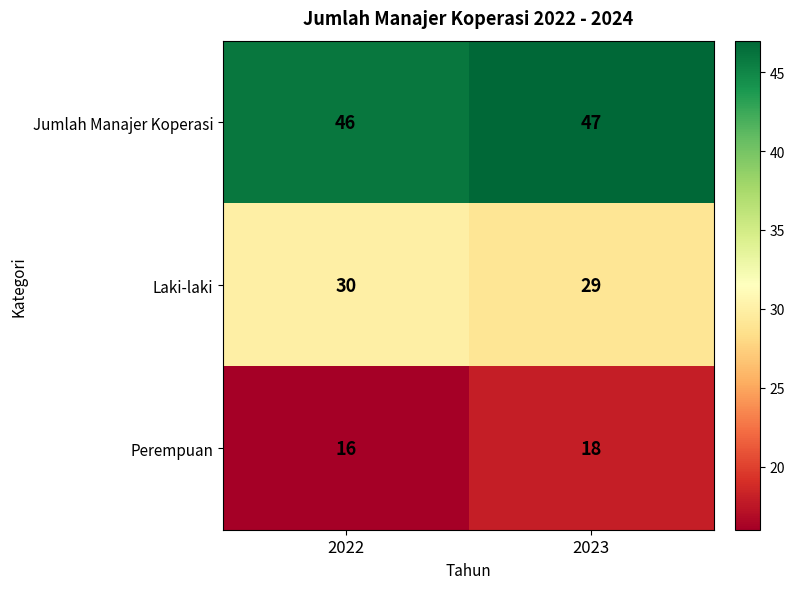

What is the minimum value shown in the chart?

16